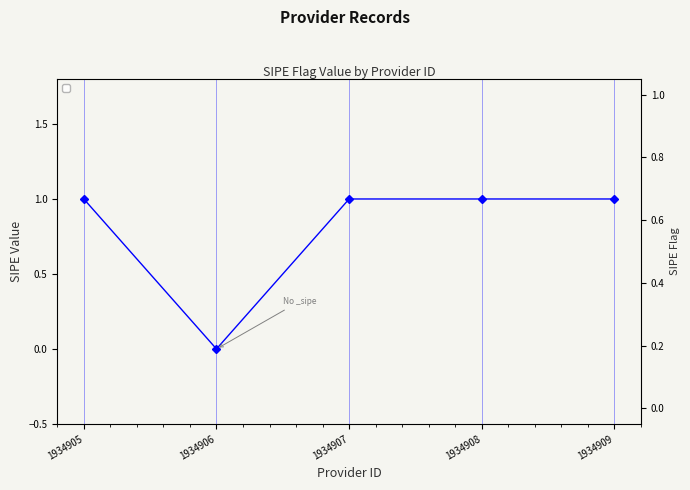

Which label corresponds to the smallest value in the chart?

1934906